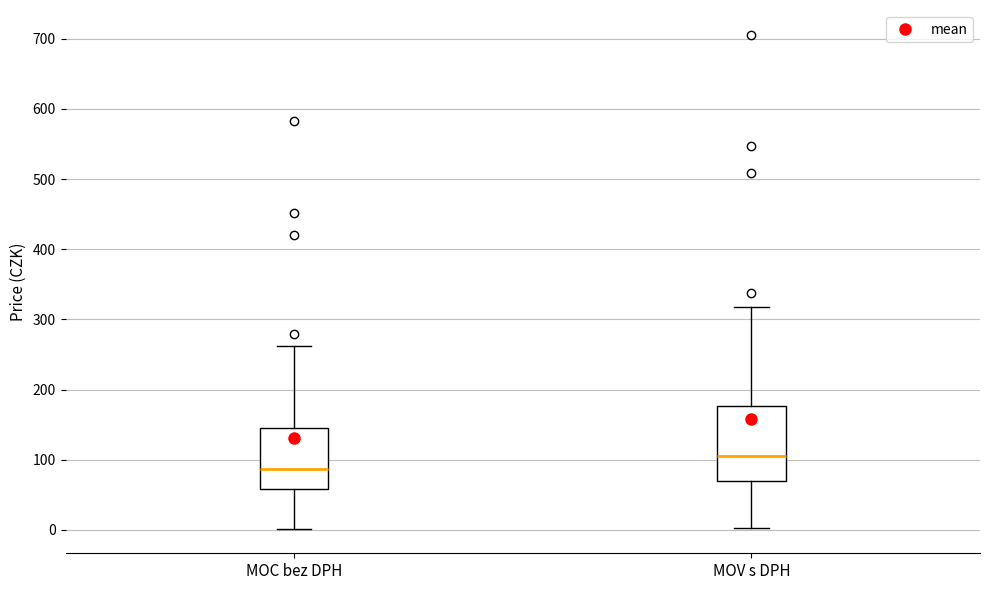

Where is the lower edge of the box for MOV s DPH on the y-axis? The values are not printed on the chart, so give them approximately, as read against the axis.

70